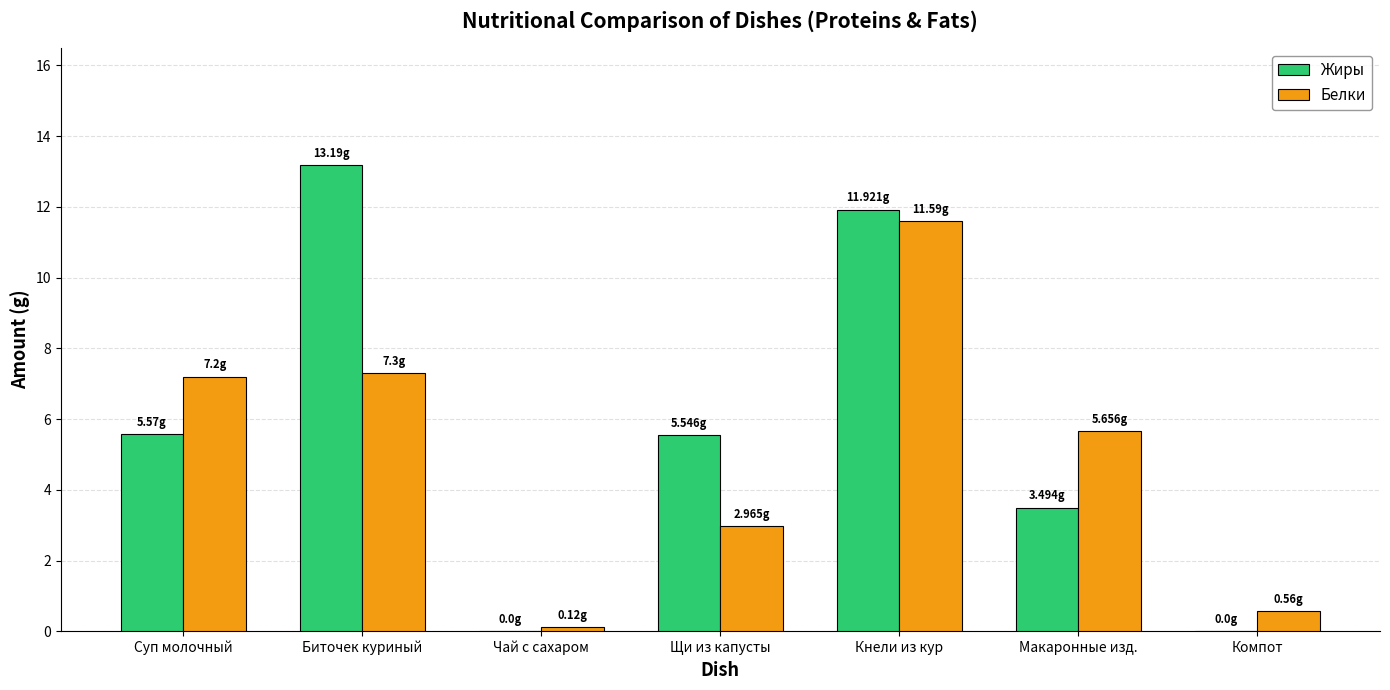

Which category has the highest value in the Жиры series?

Биточек куриный